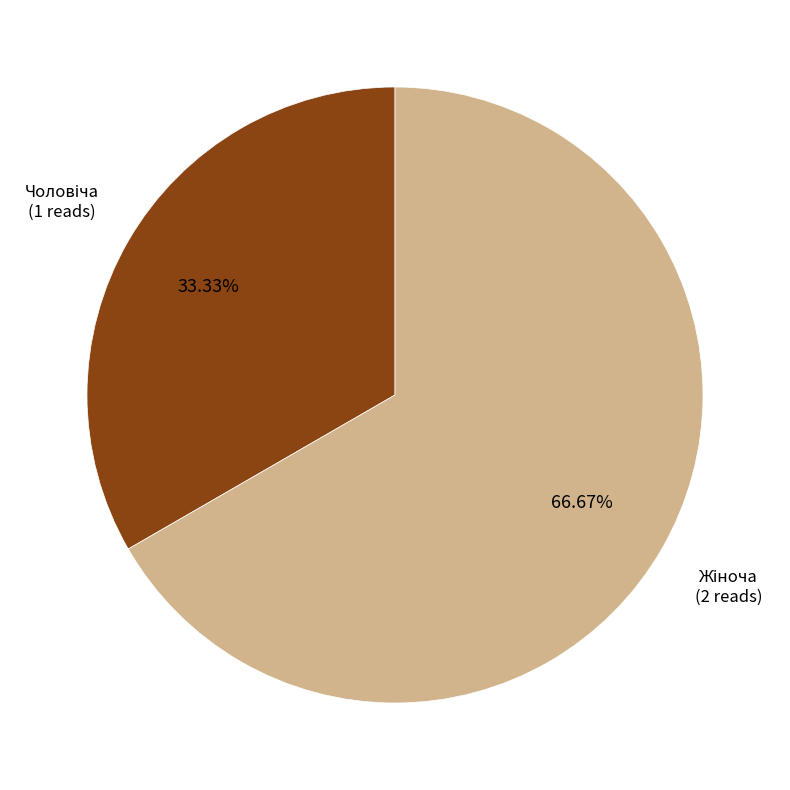

Is there any slice that represents more than half of the pie?

Yes